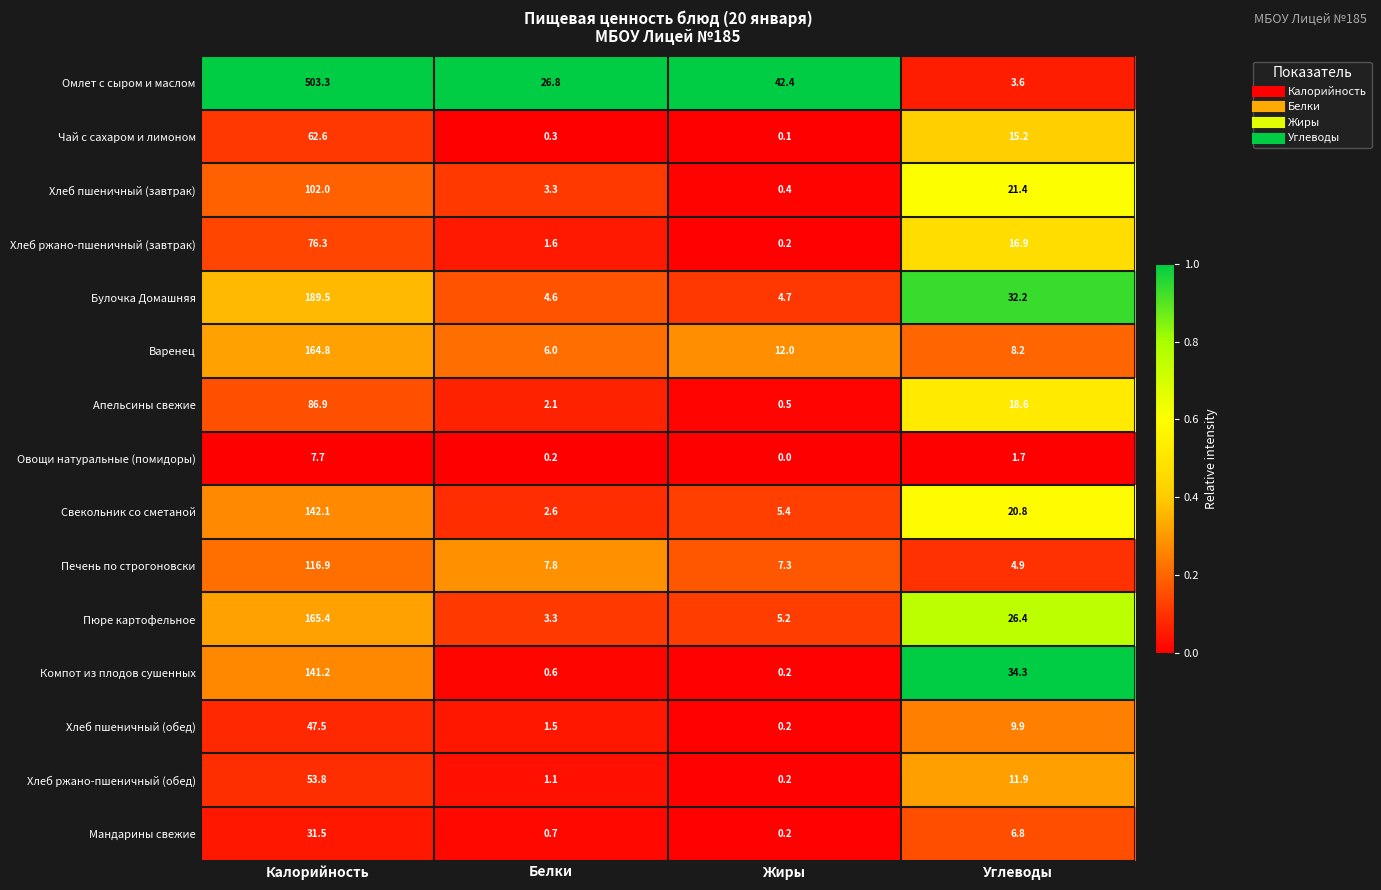

At which category does the chart reach its minimum across all series?

Жиры